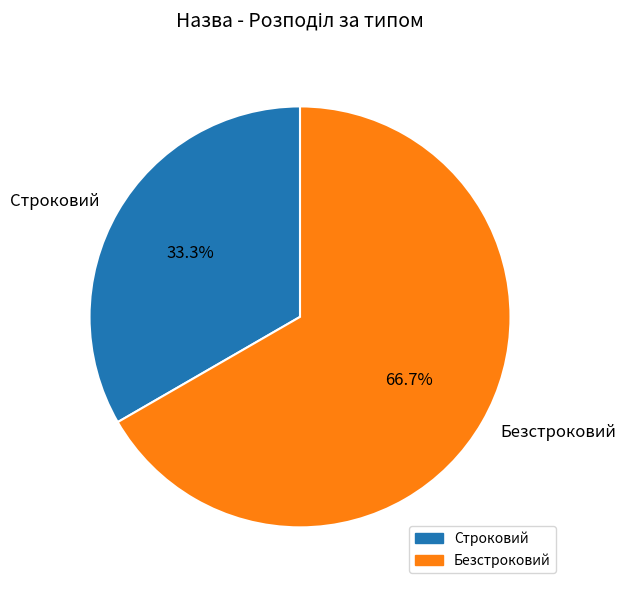

To the nearest percent, what is the average slice percentage?

50%